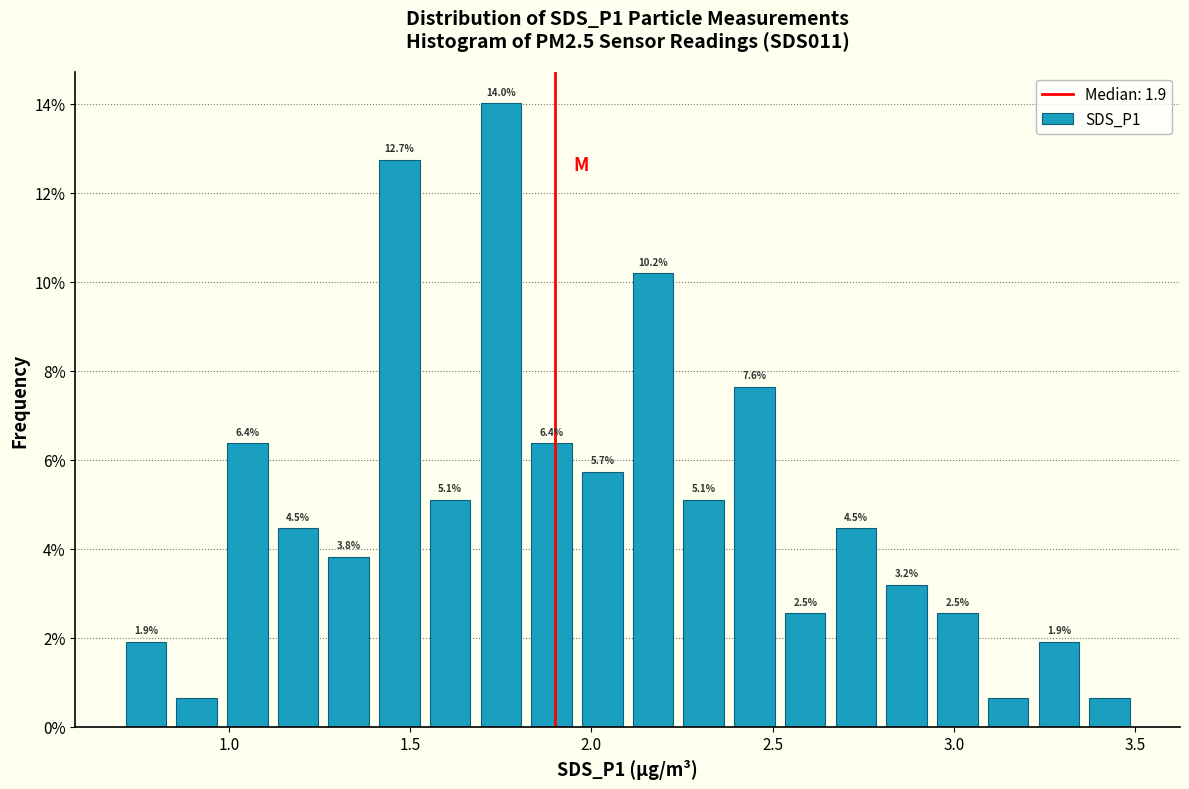

Around what value on the x-axis is the tallest bar? Give the approximate position of its centre, as read against the axis.

1.75